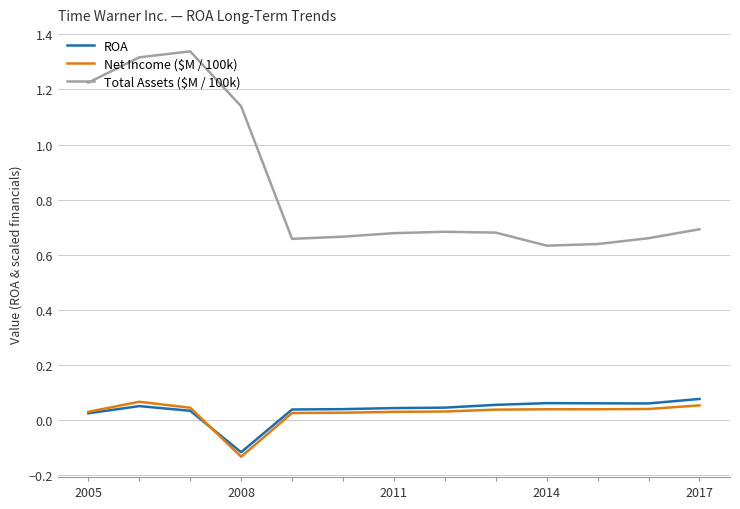

Which series has the largest total across all categories?

Total Assets ($M / 100k)